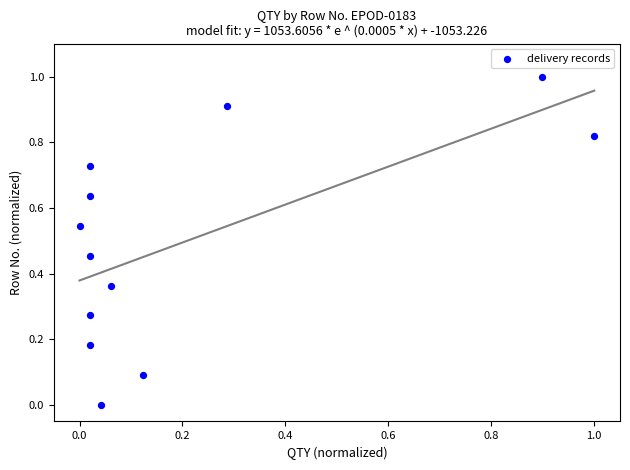

What is the range of Y values (max minus min)?

1.0